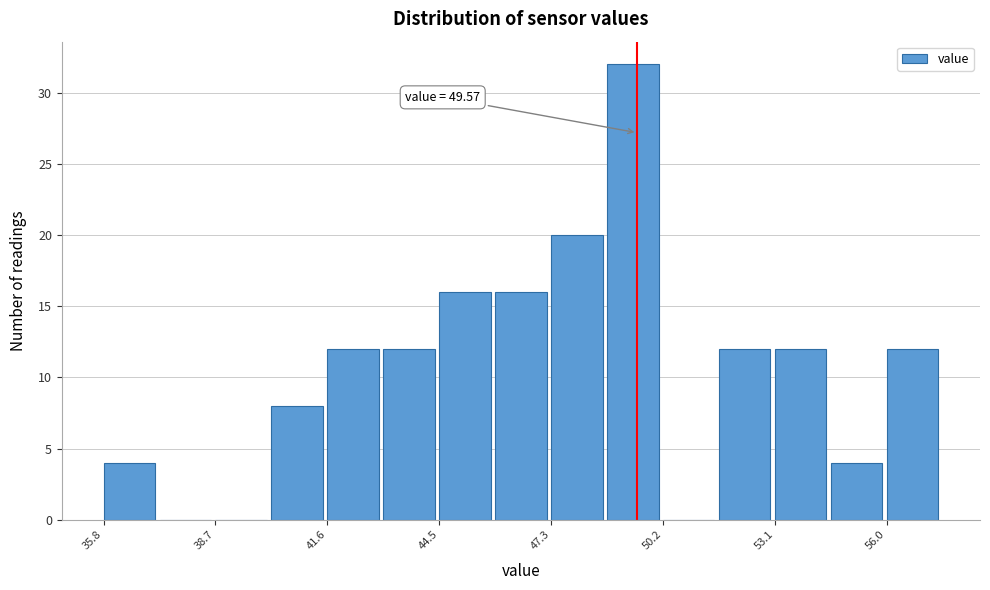

Around what value on the x-axis is the tallest bar? Give the approximate position of its centre, as read against the axis.

49.5